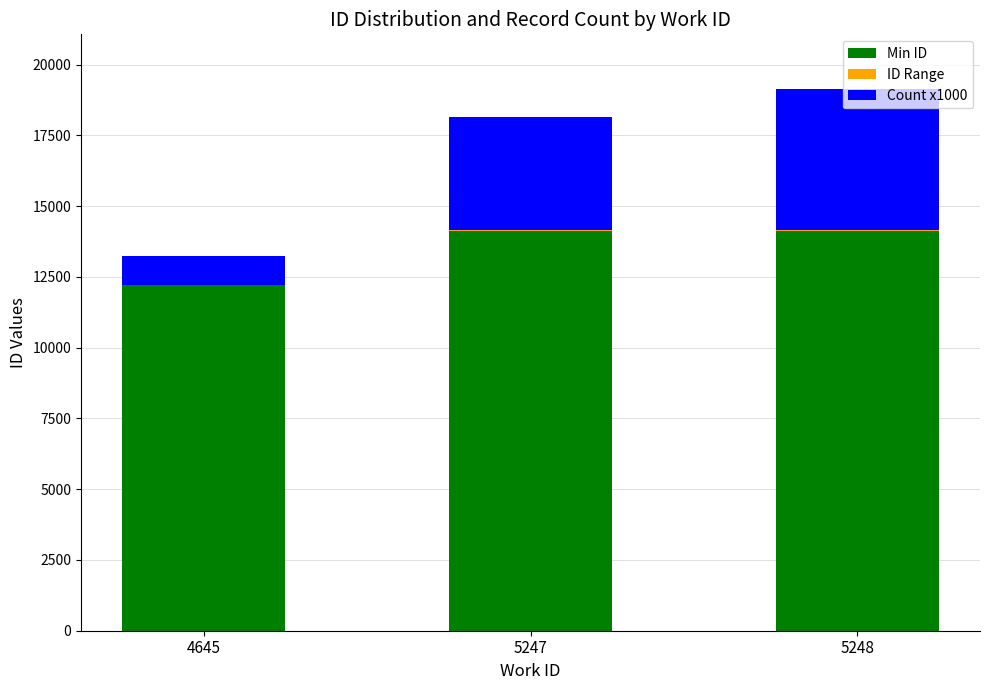

What is the total value across all series at 4645?

13225